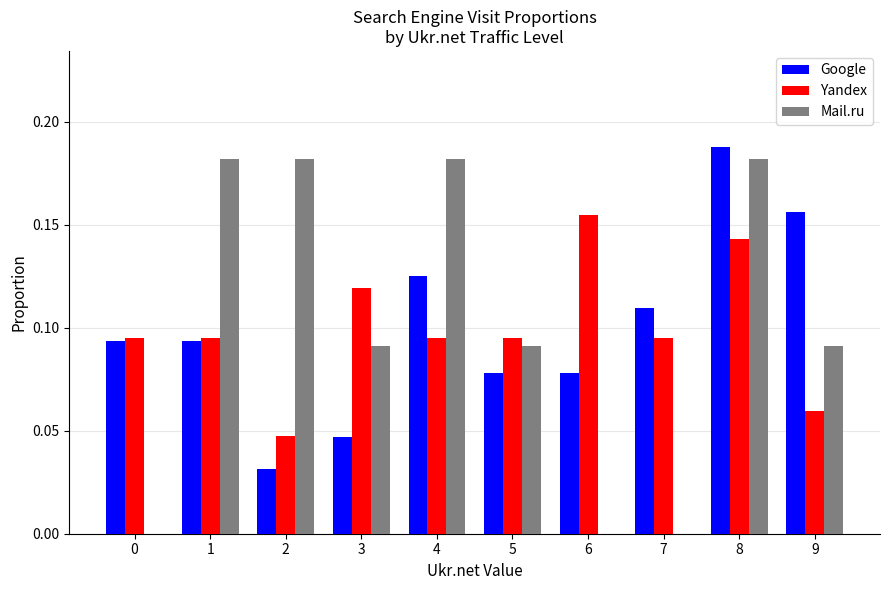

The Mail.ru series shows 0.1 at 0. True or false?

False